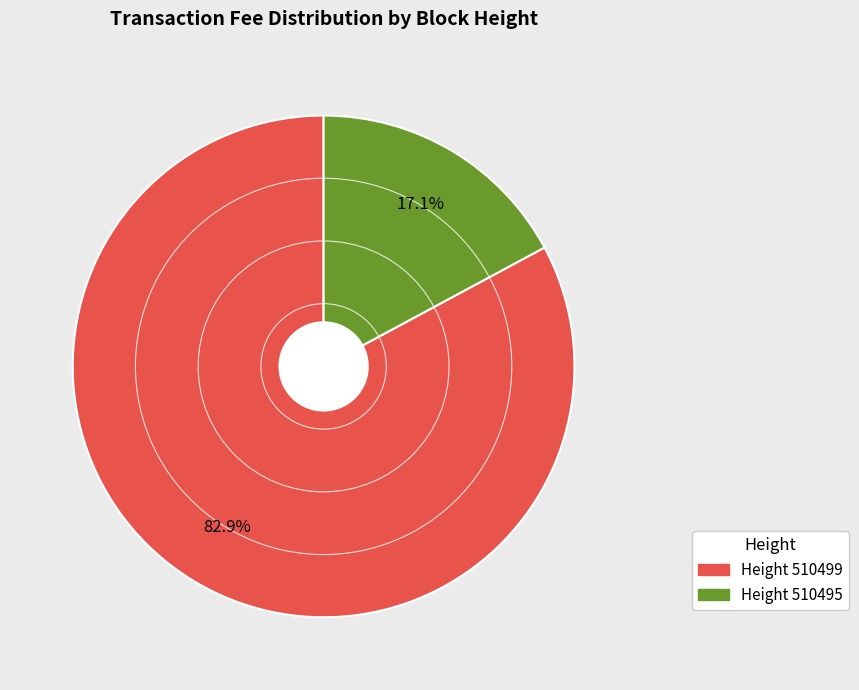

Is there a majority slice in this chart?

Yes